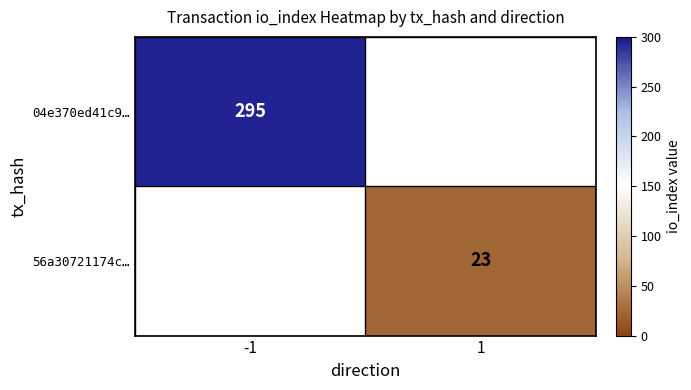

Is the value of 04e370ed41c9… at -1 greater than the value of 56a30721174c… at 1?

Yes